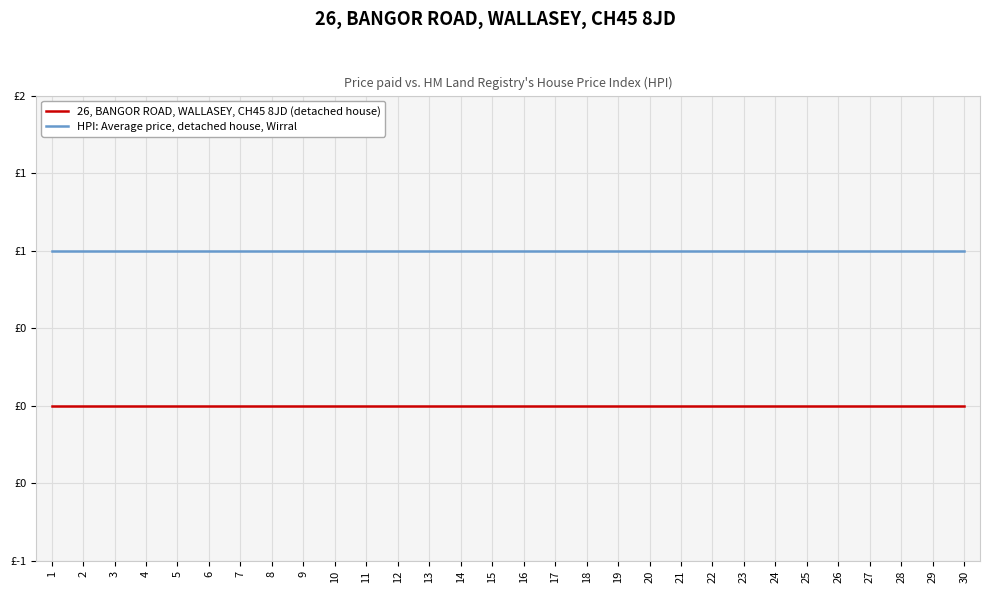

Does the chart display data point markers on the line(s)?

No